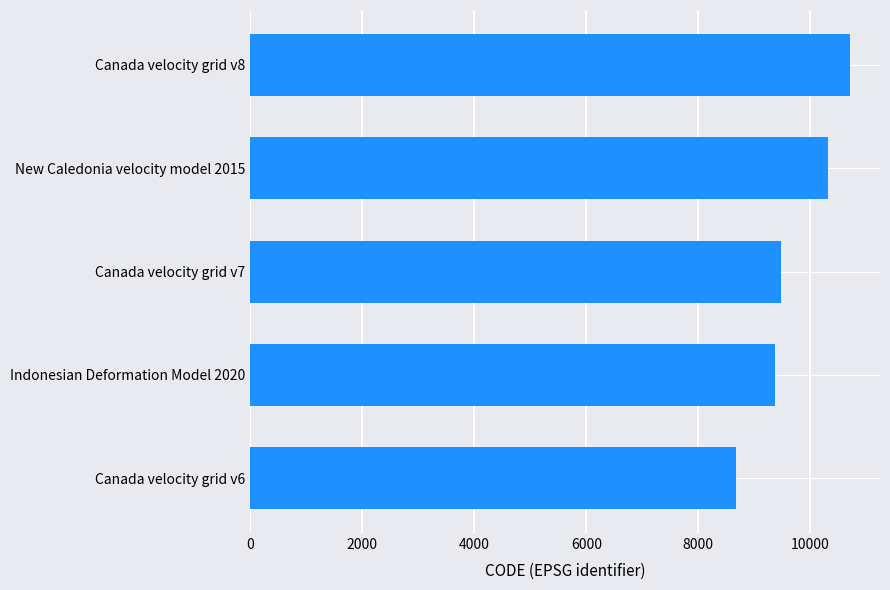

Rank the categories by value from highest to lowest.

Canada velocity grid v8, New Caledonia velocity model 2015, Canada velocity grid v7, Indonesian Deformation Model 2020, Canada velocity grid v6